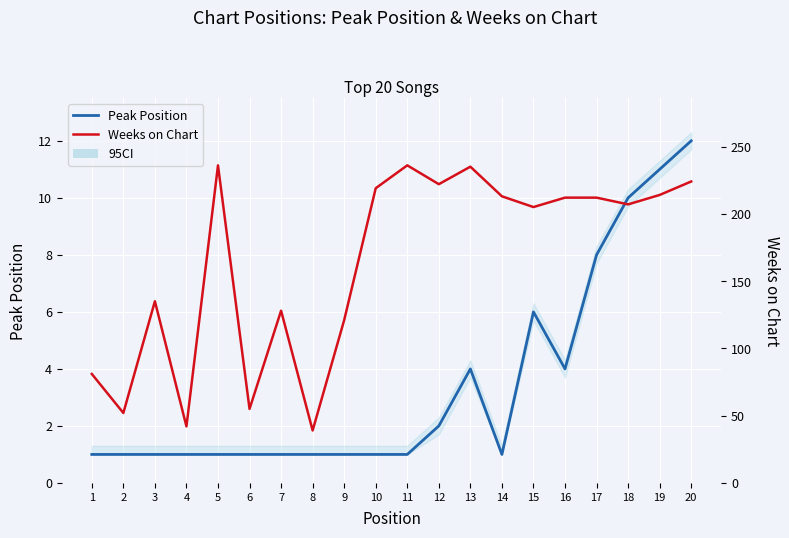

At which category does Weeks on Chart reach its first local valley?

2